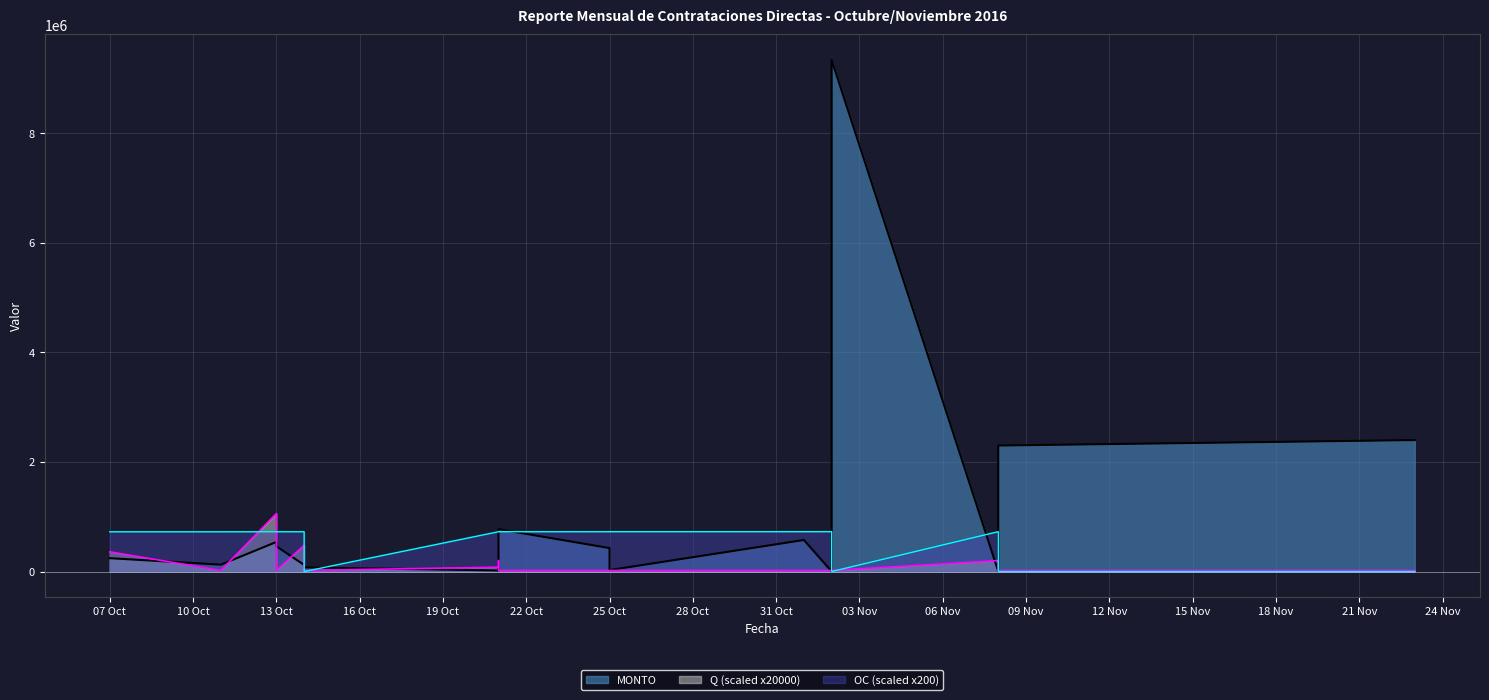

Rank the series by their average value, from highest to lowest.

MONTO, OC, Q